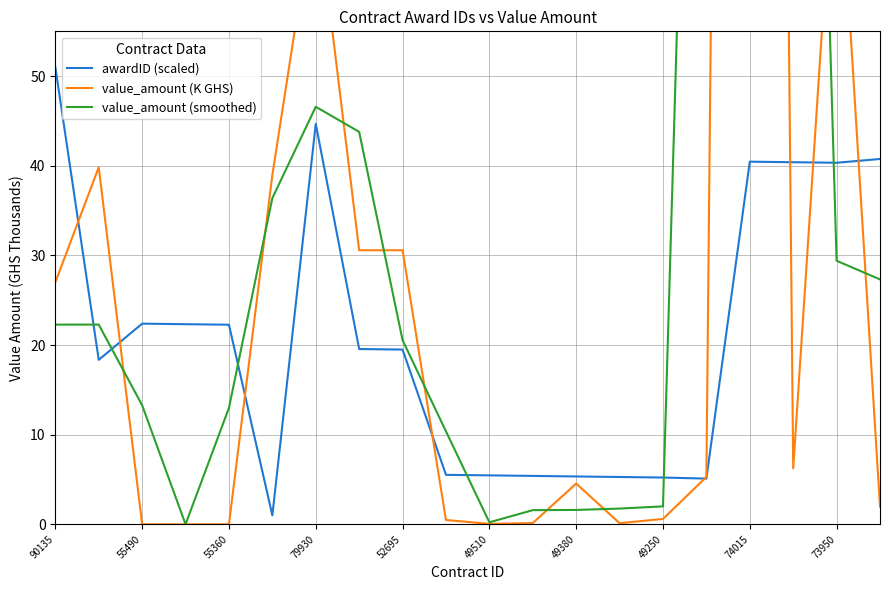

Which category has the highest value in the awardID (scaled) series?

90135